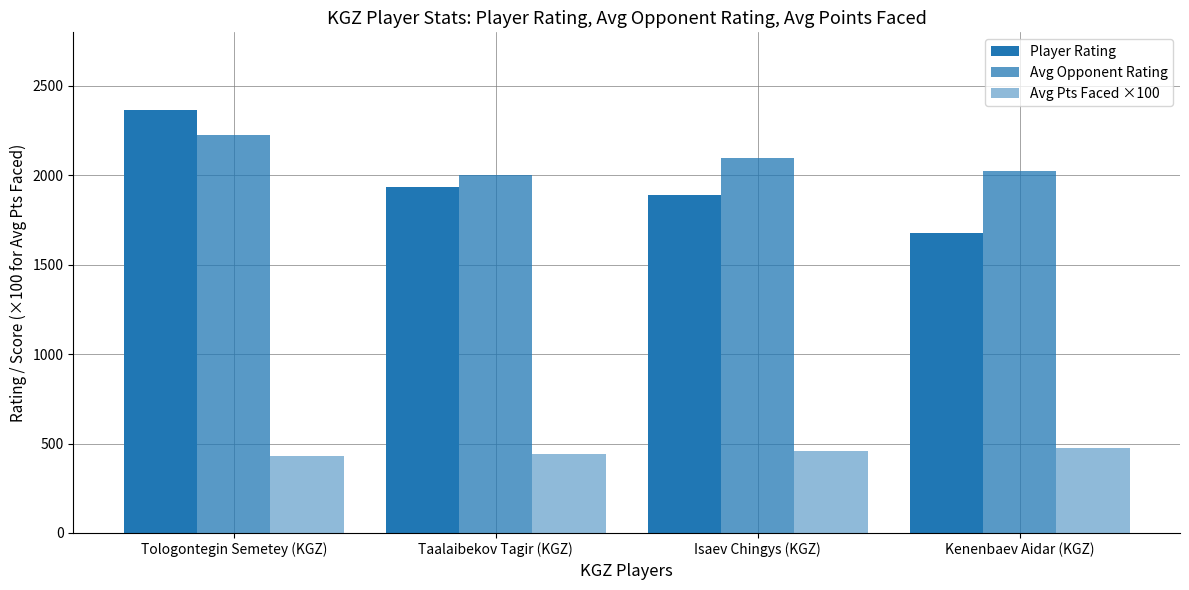

How many bars are there in each group?

3